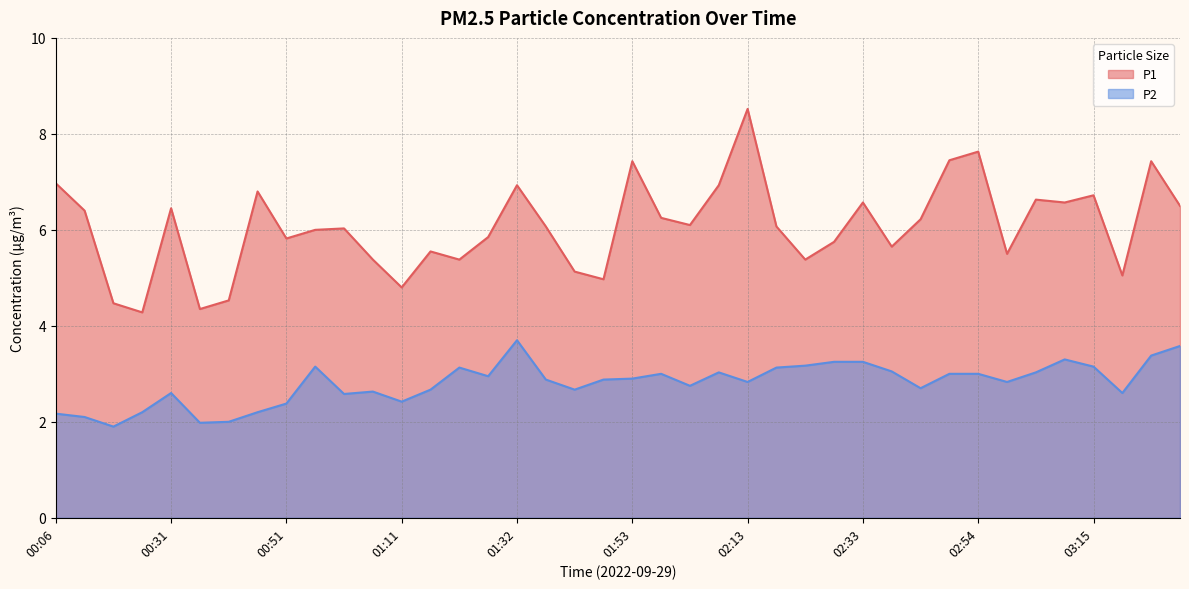

What is the spread (max minus min) of values at 02:08?

3.9